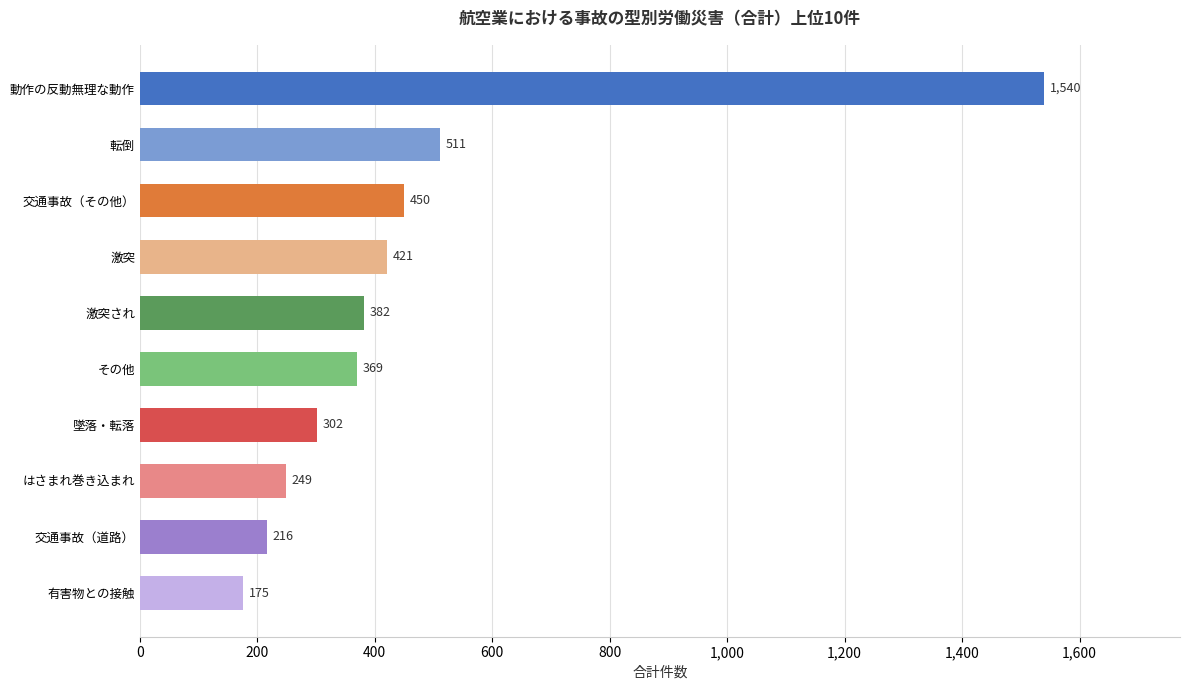

Between 激突 and はさまれ巻き込まれ, which is larger?

激突